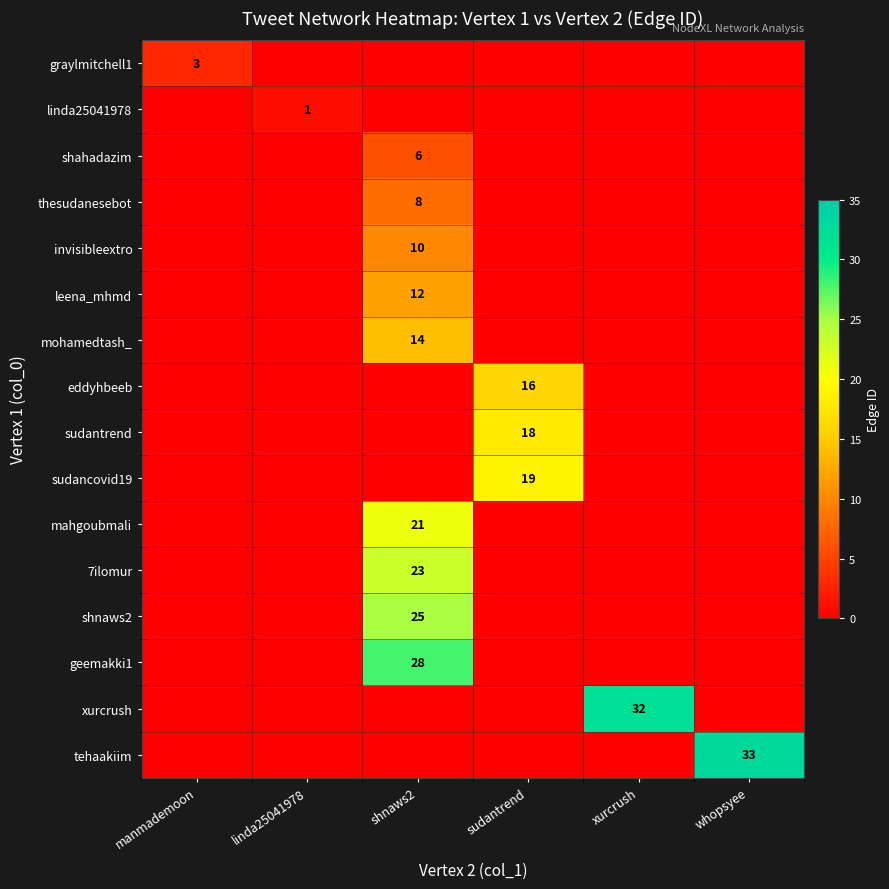

At which category is the sum across all series the highest?

shnaws2